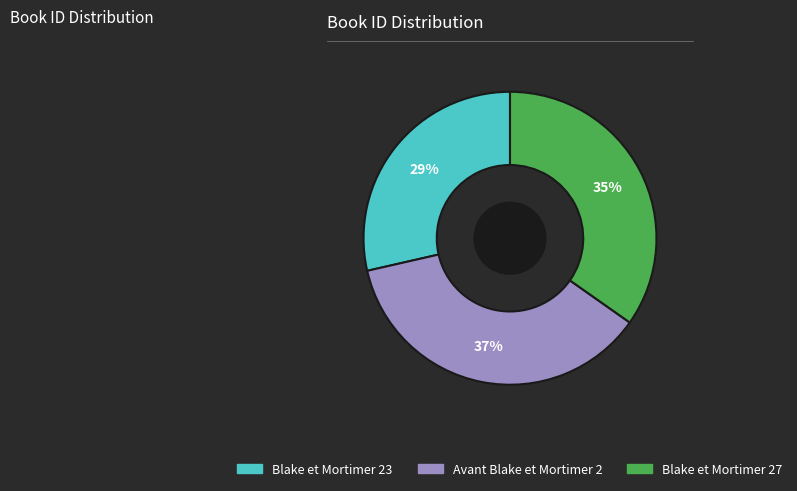

To the nearest percent, what is the average slice percentage?

33%